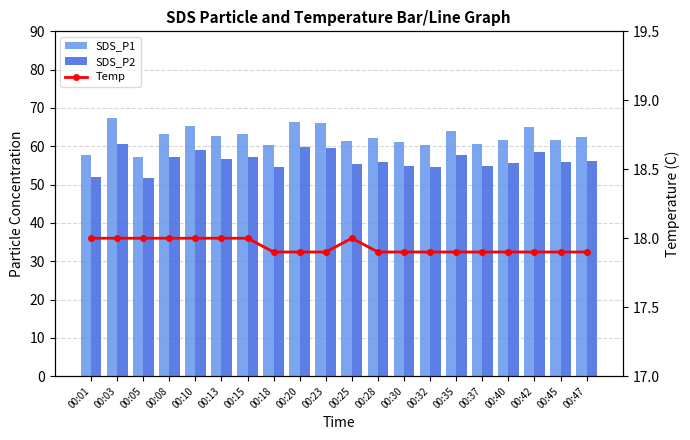

Where is Temp nearest to the value 17?

00:18